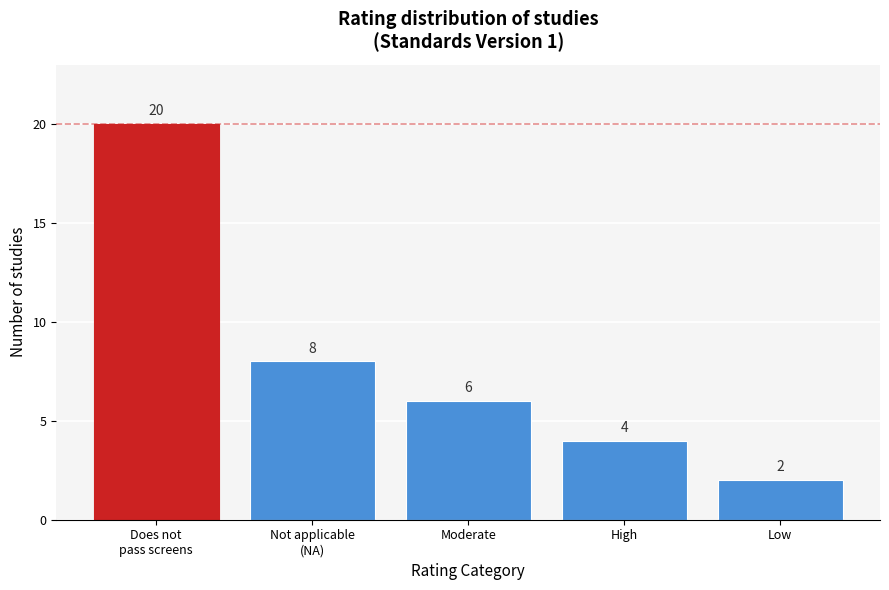

Reading right to left, list all the values displayed in this chart.

2	4	6	8	20